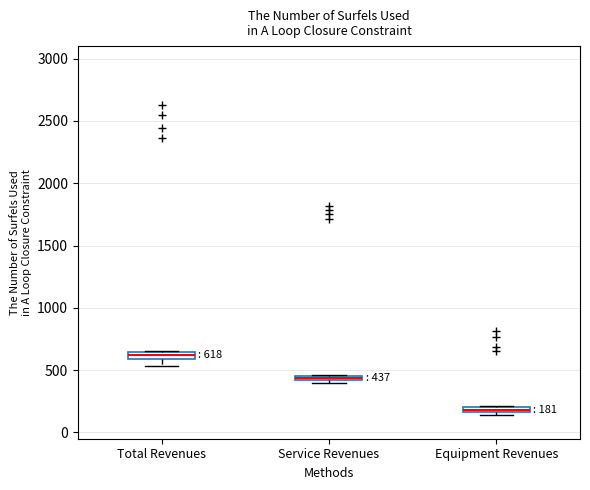

Which box has the highest median line?

Total Revenues